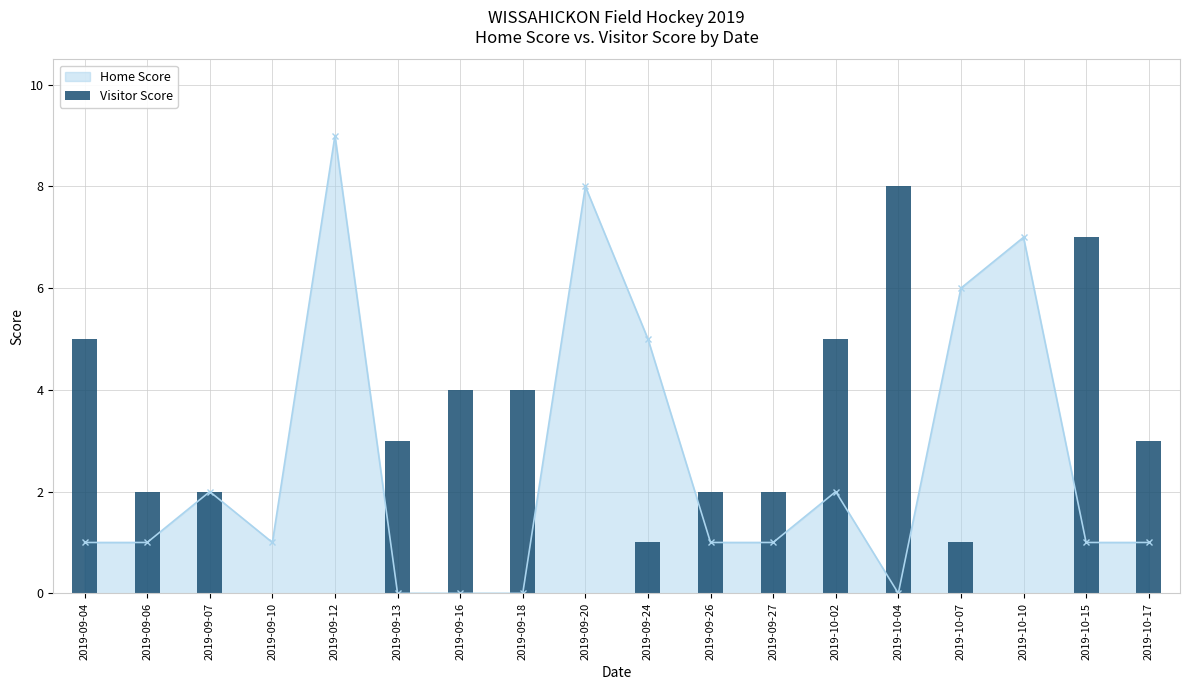

The value at 2019-09-04 is 1. True or false?

False